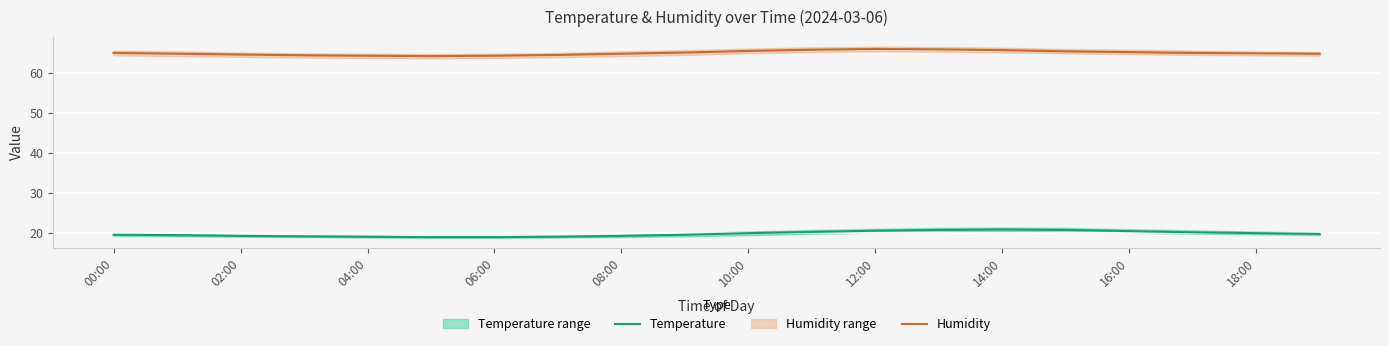

At which category is the sum across all series the highest?

13